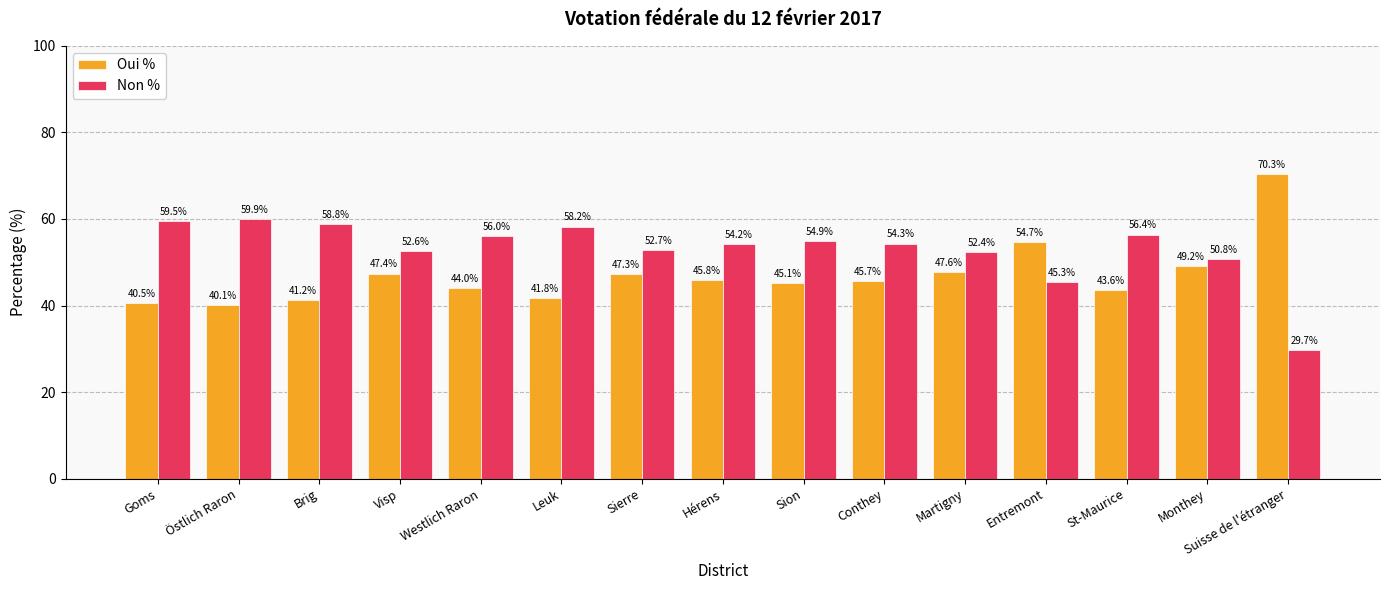

What is the value of the Oui % bar at the 14th from the left?

49.2